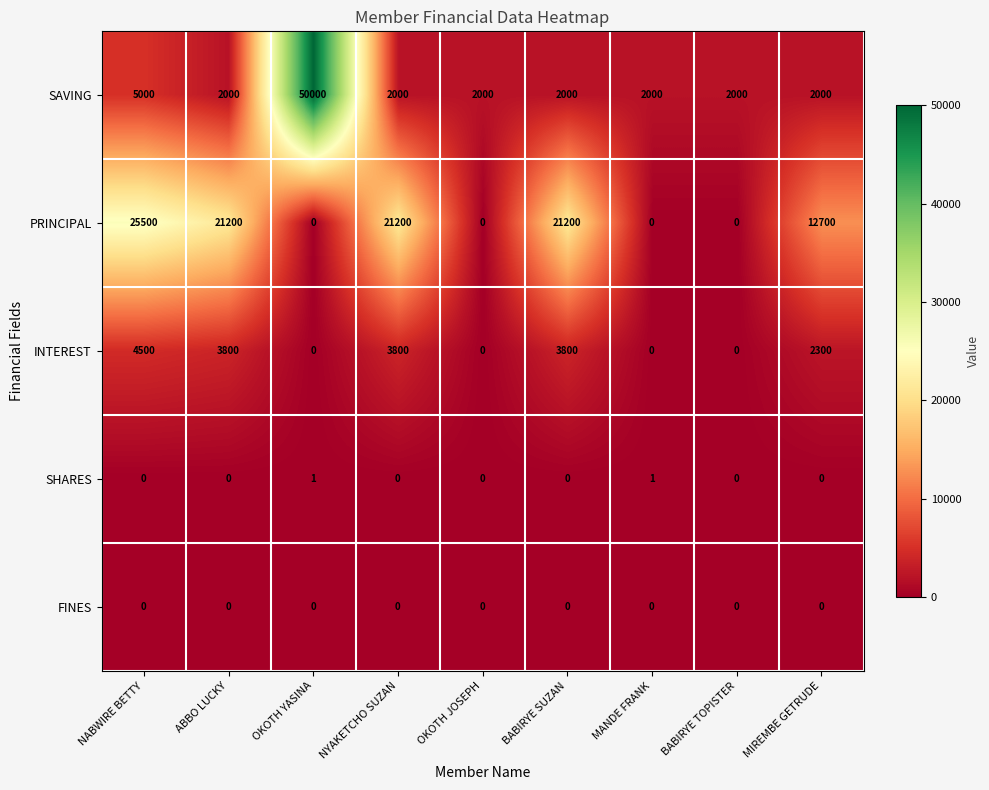

Is it true that SHARES equals 0 at BABIRYE SUZAN?

True